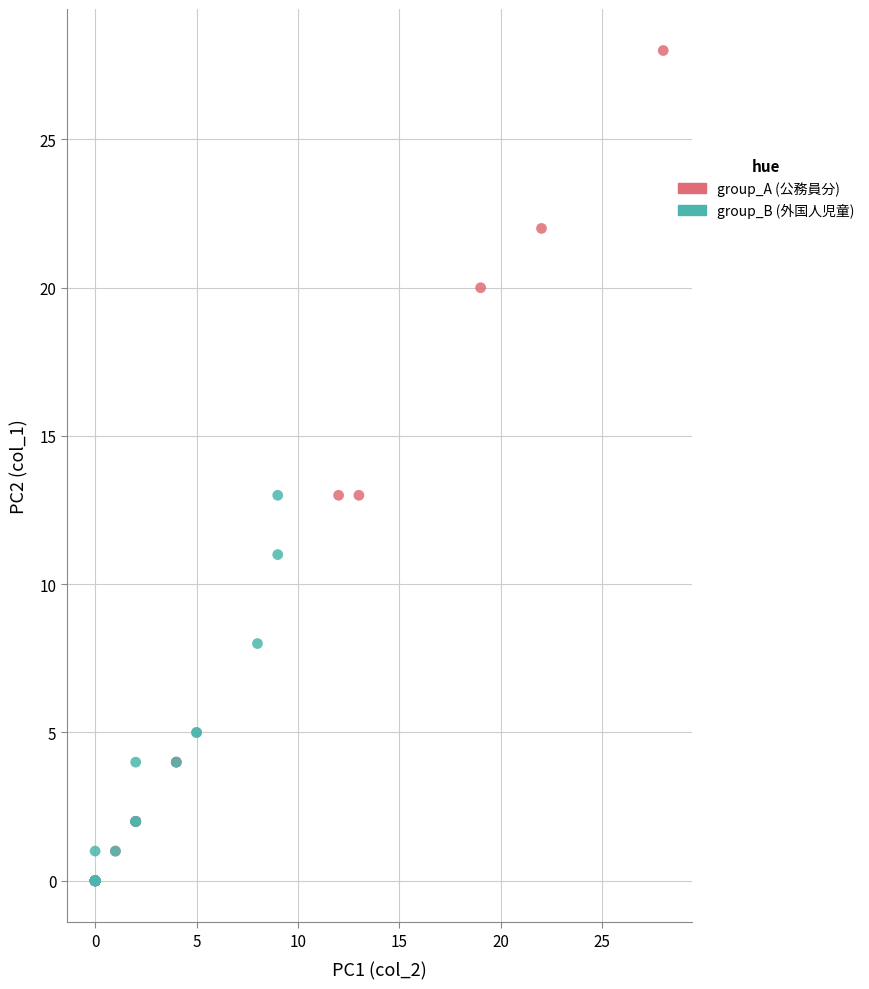

Which series contains the highest Y value?

group_A (公務員分)